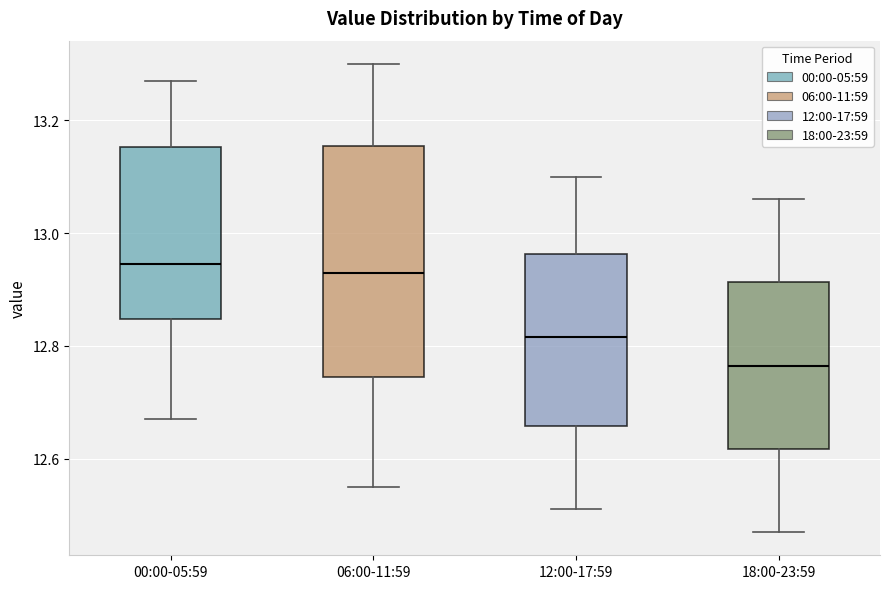

Reading left to right, read every box against the y-axis: the position of its median line, the range the box covers, and the ends of its whiskers. The values are not printed on the chart, so give them approximately, as read against the axis.

00:00-05:59: median 12.94, box 12.84 to 13.16, whiskers 12.68 to 13.28
06:00-11:59: median 12.94, box 12.74 to 13.16, whiskers 12.56 to 13.30
12:00-17:59: median 12.82, box 12.66 to 12.96, whiskers 12.52 to 13.10
18:00-23:59: median 12.76, box 12.62 to 12.92, whiskers 12.48 to 13.06